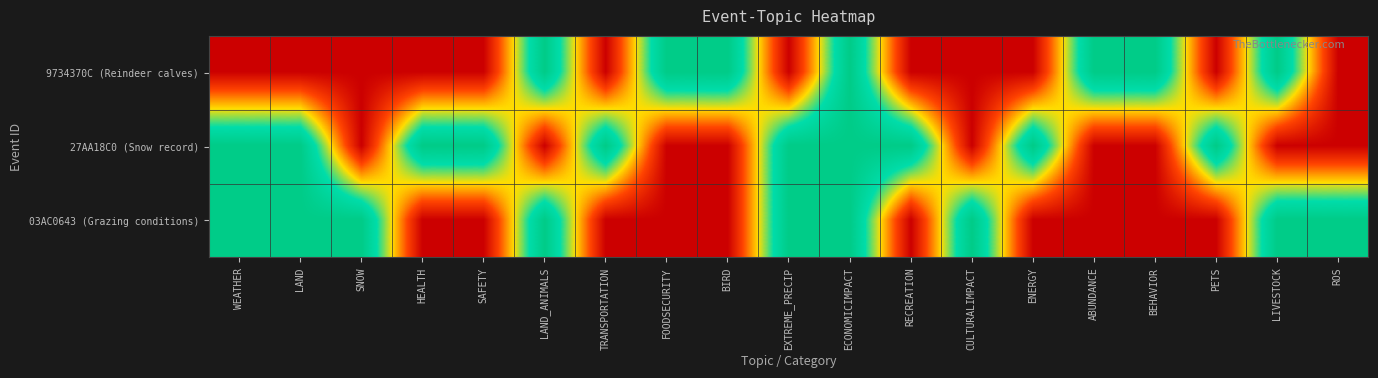

Reading left to right, what are all the values shown in this chart?

9734370C (Reindeer calves): WEATHER=0	LAND=0	SNOW=0	HEALTH=0	SAFETY=0	LAND_ANIMALS=1	TRANSPORTATION=0	FOODSECURITY=1	BIRD=1	EXTREME_PRECIP=0	ECONOMICIMPACT=1	RECREATION=0	CULTURALIMPACT=0	ENERGY=0	ABUNDANCE=1	BEHAVIOR=1	PETS=0	LIVESTOCK=1	ROS=0
27AA18C0 (Snow record): WEATHER=1	LAND=1	SNOW=0	HEALTH=1	SAFETY=1	LAND_ANIMALS=0	TRANSPORTATION=1	FOODSECURITY=0	BIRD=0	EXTREME_PRECIP=1	ECONOMICIMPACT=1	RECREATION=1	CULTURALIMPACT=0	ENERGY=1	ABUNDANCE=0	BEHAVIOR=0	PETS=1	LIVESTOCK=0	ROS=0
03AC0643 (Grazing conditions): WEATHER=1	LAND=1	SNOW=1	HEALTH=0	SAFETY=0	LAND_ANIMALS=1	TRANSPORTATION=0	FOODSECURITY=0	BIRD=0	EXTREME_PRECIP=1	ECONOMICIMPACT=1	RECREATION=0	CULTURALIMPACT=1	ENERGY=0	ABUNDANCE=0	BEHAVIOR=0	PETS=0	LIVESTOCK=1	ROS=1